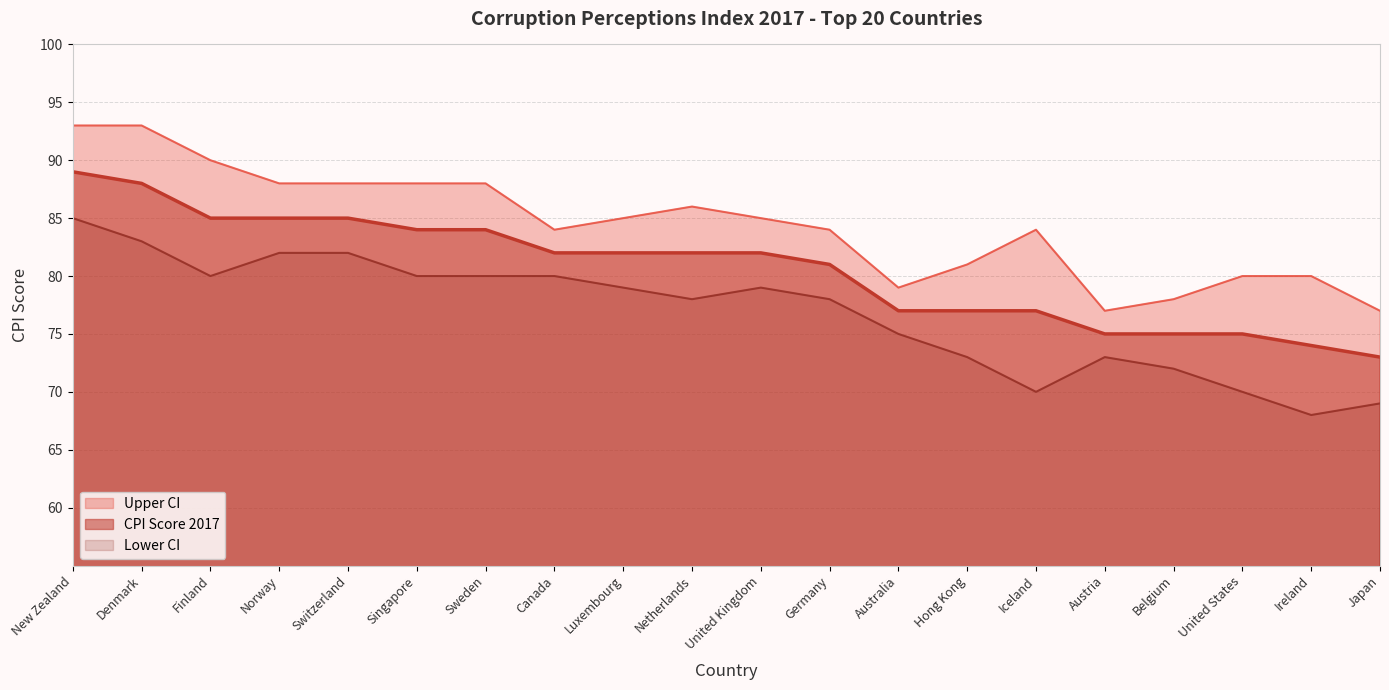

How many series are shown in this chart?

3